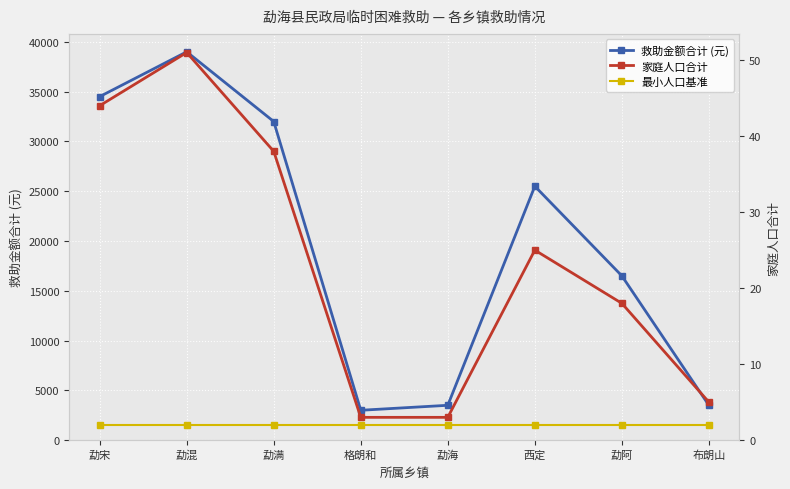

Which series has the largest total across all categories?

救助金额合计 (元)